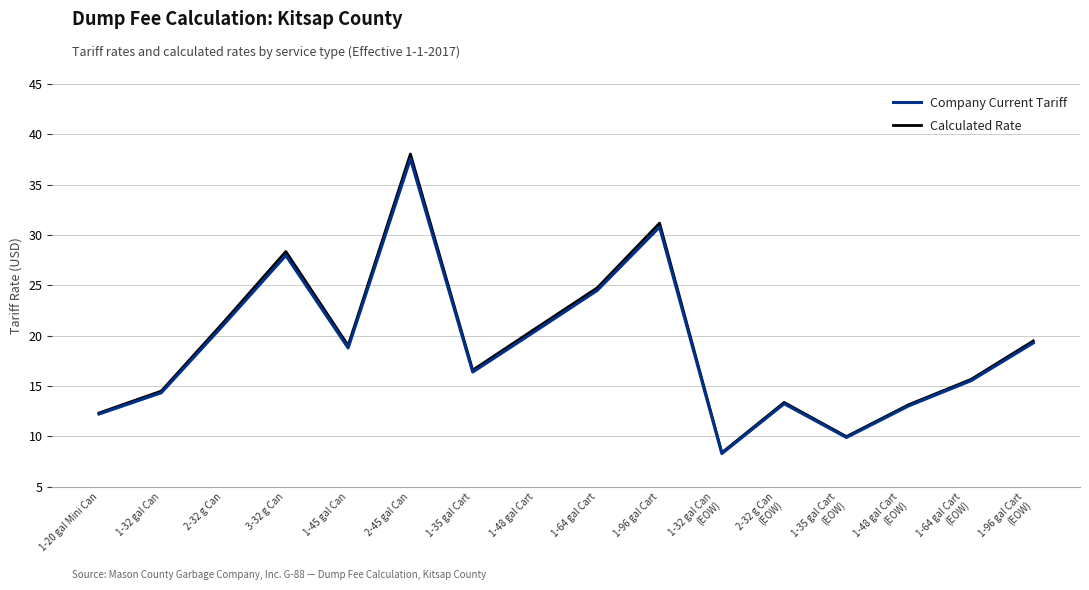

What is the total value across all series at 1-35 gal Cart?

33.0